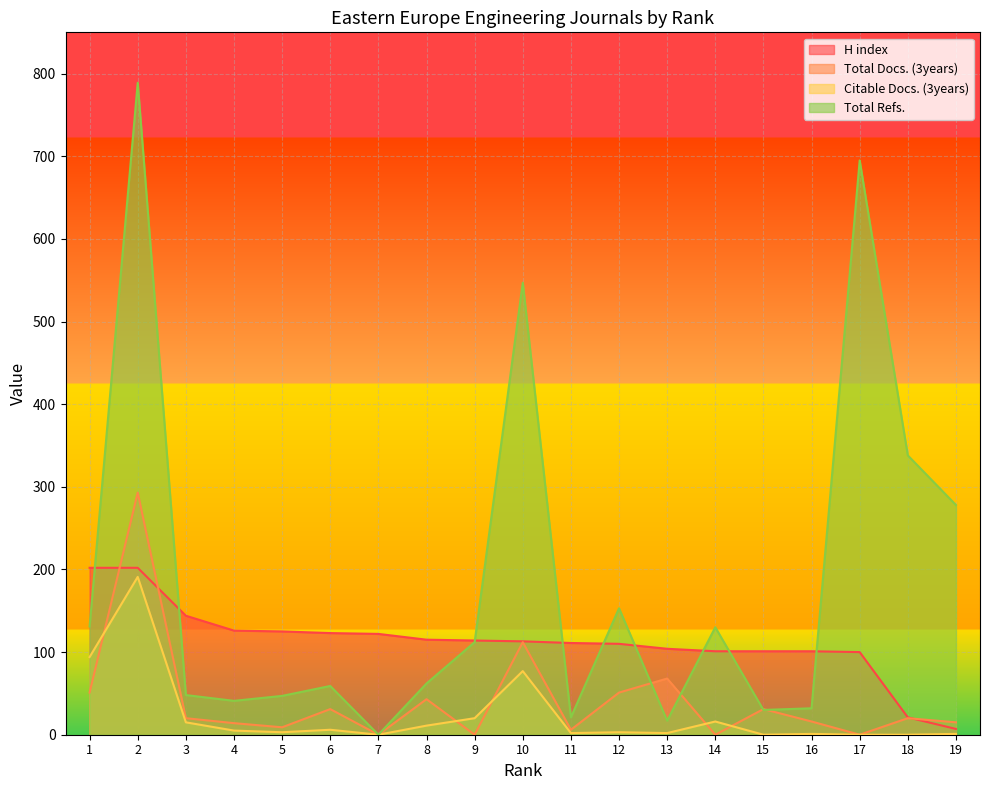

At which category does the chart reach its minimum across all series?

7